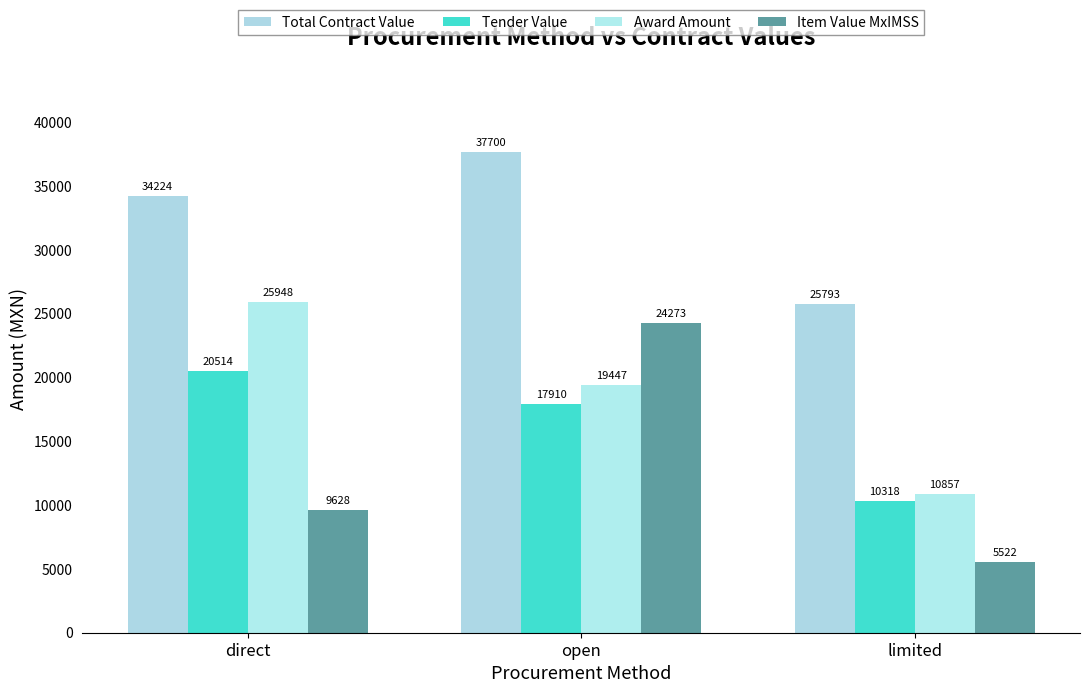

Rank the categories by Item Value MxIMSS value from lowest to highest.

limited, direct, open